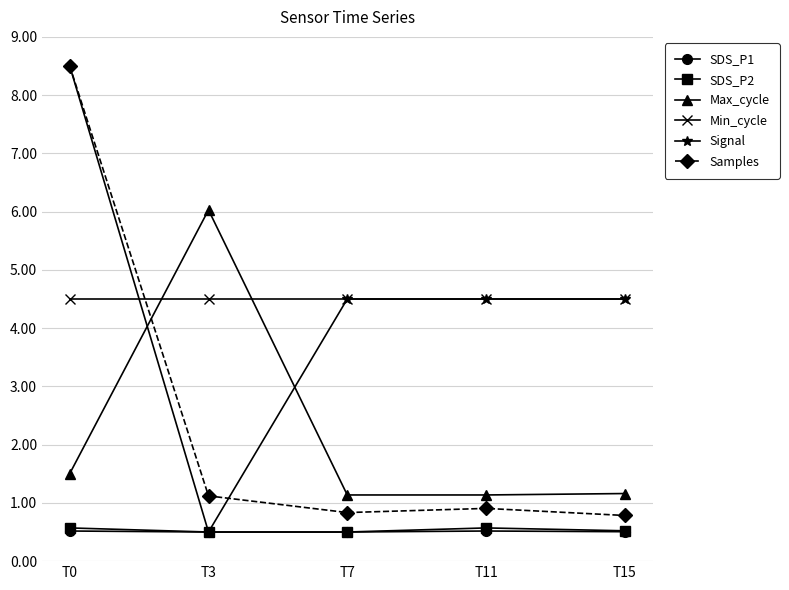

At which category is the sum across all series the highest?

T0